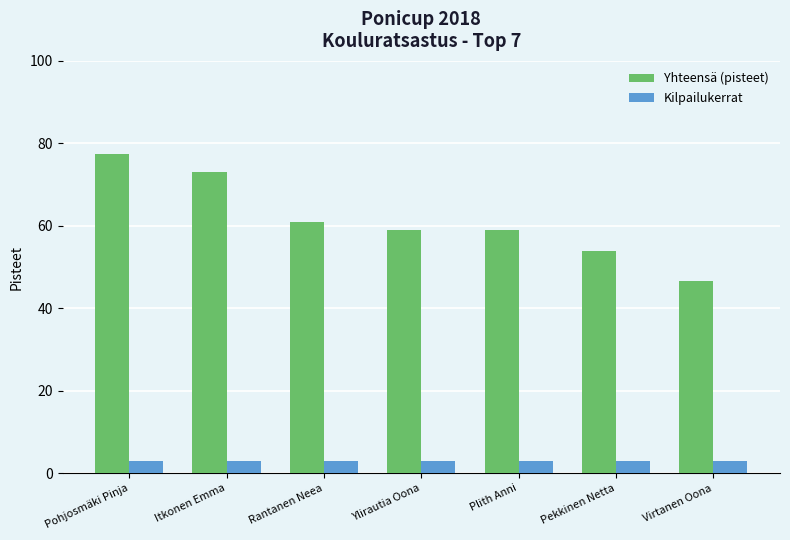

Reading left to right, what are all the values shown in this chart?

Yhteensä (pisteet): 77.5	73.0	61.0	59.0	59.0	54.0	46.5
Kilpailukerrat: 3.0	3.0	3.0	3.0	3.0	3.0	3.0